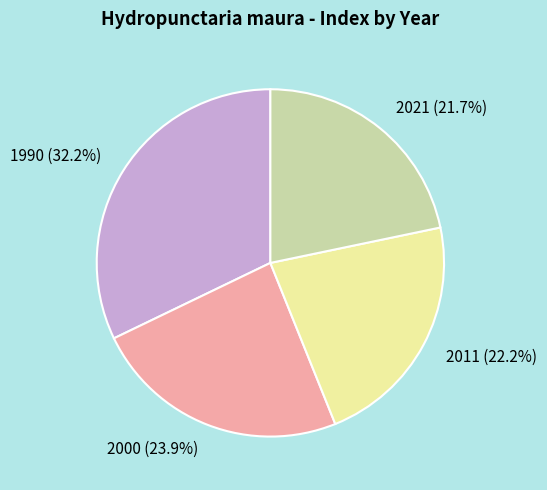

To the nearest percent, what is the average slice percentage?

25%